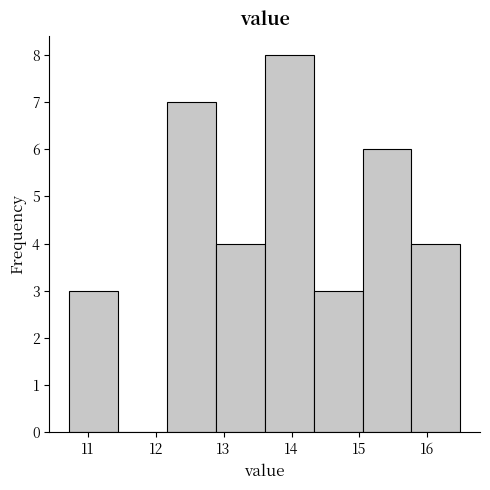

Reading left to right, list every bar in this chart as the range it spans on the x-axis followed by its height. Neither the bar edges nor the heights are printed on the chart, so give them approximately, as read against the axes.

10.7 to 11.4: 3
11.4 to 12.2: 0
12.2 to 12.9: 7
12.9 to 13.6: 4
13.6 to 14.3: 8
14.3 to 15.0: 3
15.0 to 15.8: 6
15.8 to 16.5: 4